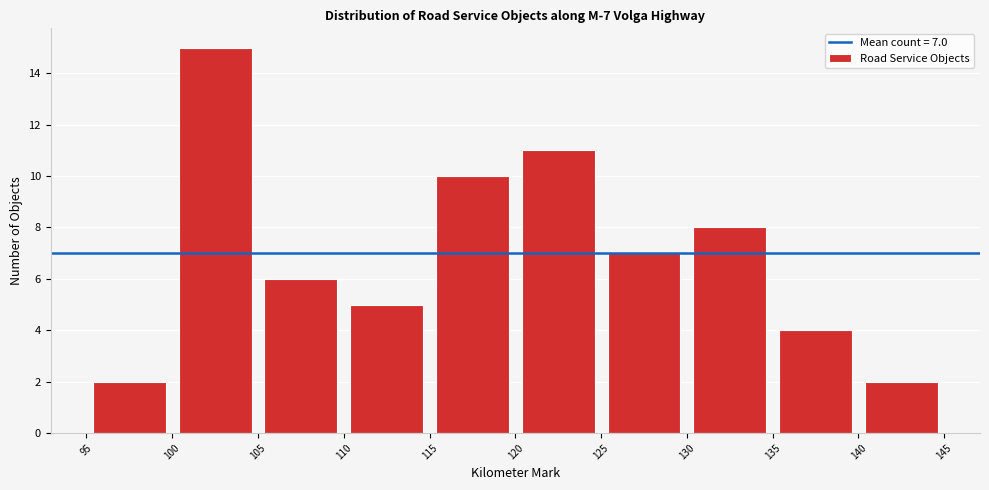

Over which range of the x-axis is the bar tallest?

100 to 105